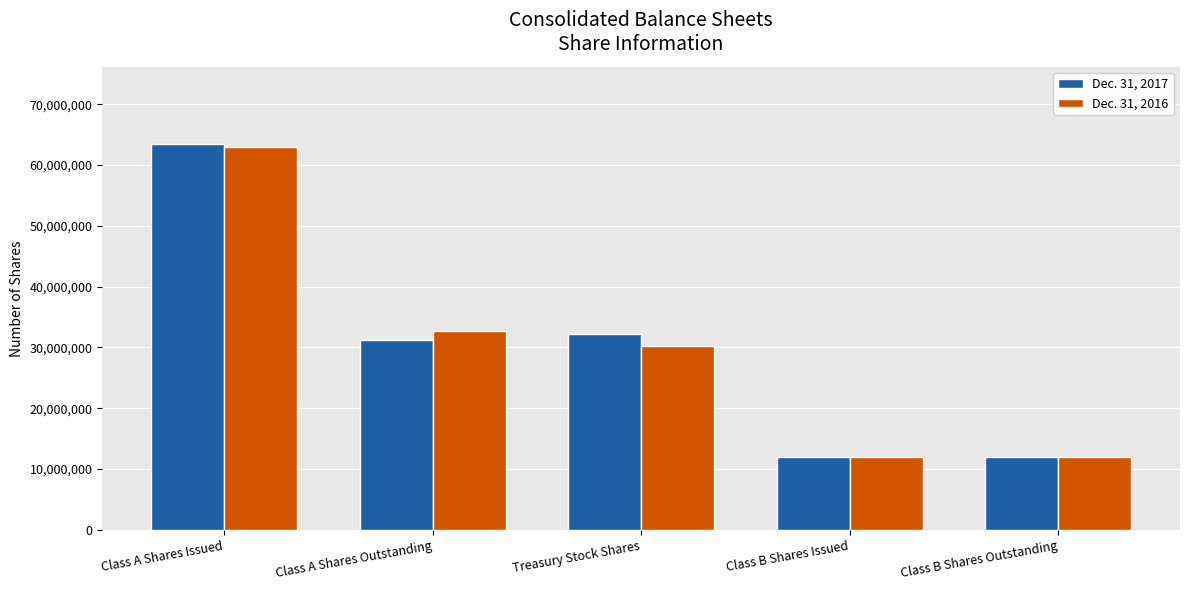

What is the average value of the Dec. 31, 2017 series?

30194429